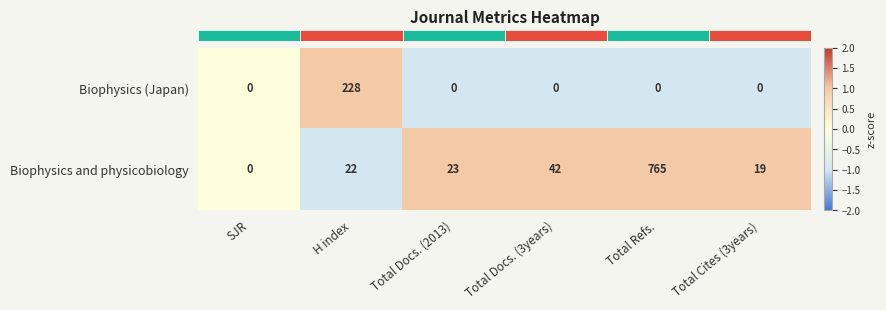

Where is Biophysics and physicobiology nearest to the value 382?

Total Docs. (3years)